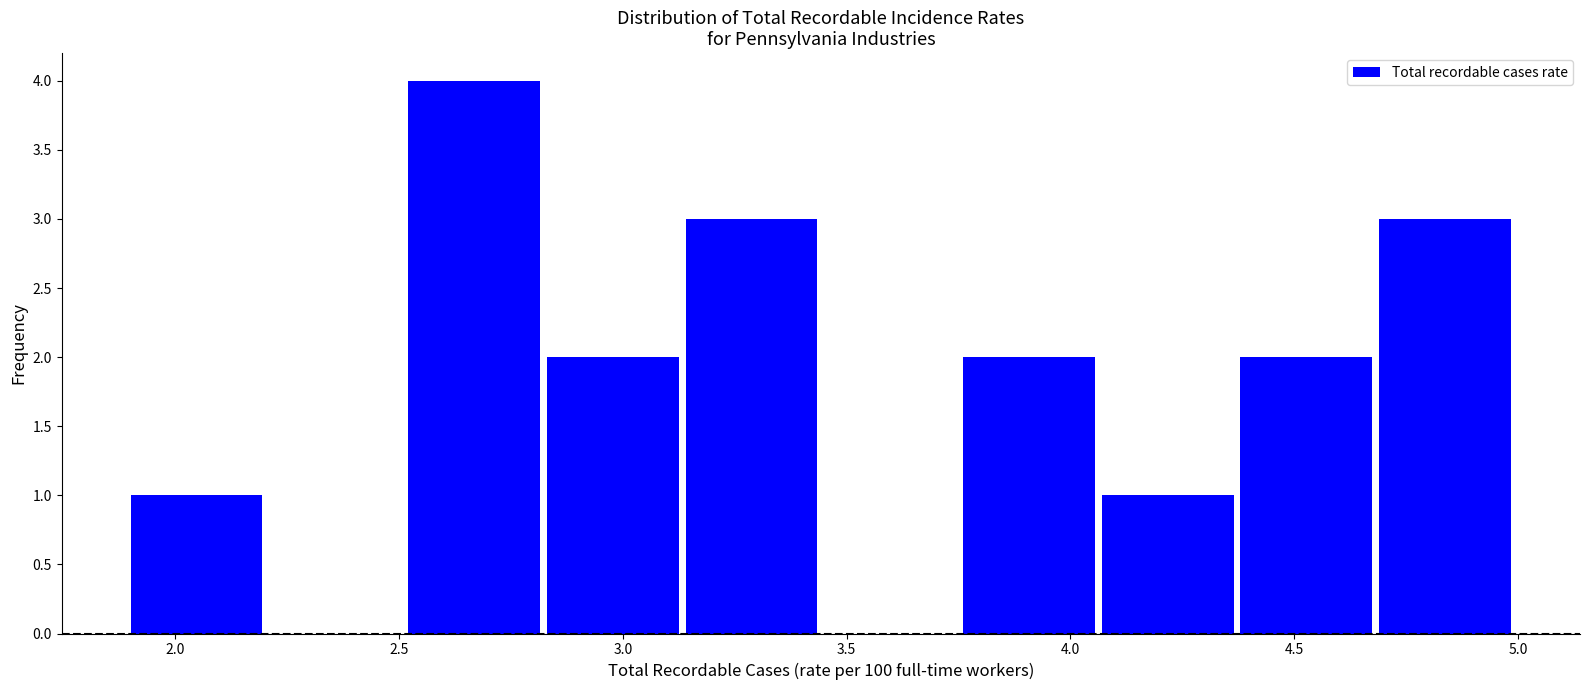

Reading left to right, list every bar in this chart as the range it spans on the x-axis followed by its height. Neither the bar edges nor the heights are printed on the chart, so give them approximately, as read against the axes.

1.90 to 2.21: 1
2.21 to 2.52: 0
2.52 to 2.83: 4
2.83 to 3.14: 2
3.14 to 3.45: 3
3.45 to 3.76: 0
3.76 to 4.07: 2
4.07 to 4.38: 1
4.38 to 4.69: 2
4.69 to 5.00: 3